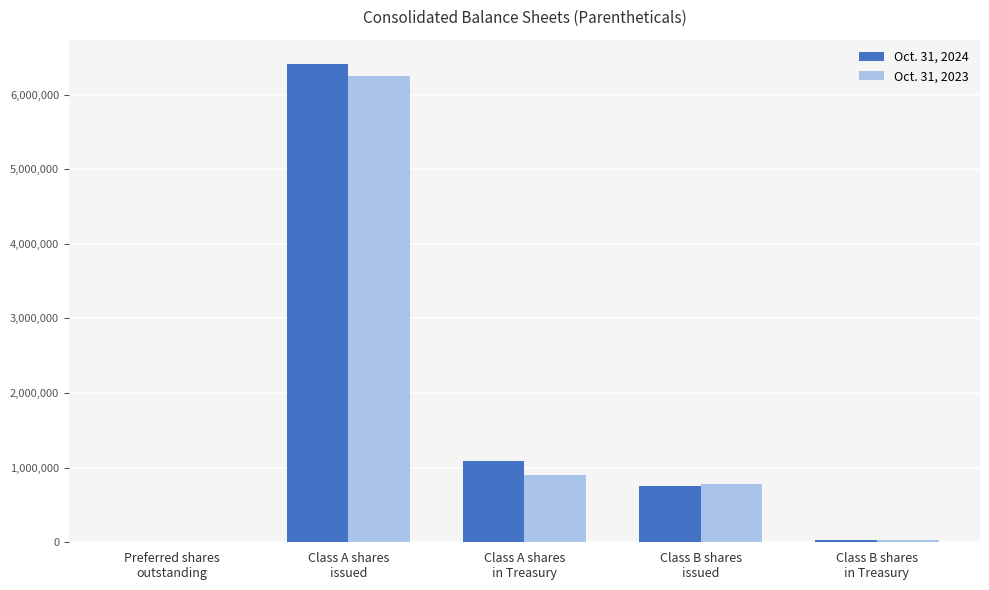

Where is Oct. 31, 2024 nearest to the value 3210697?

Class A shares
in Treasury